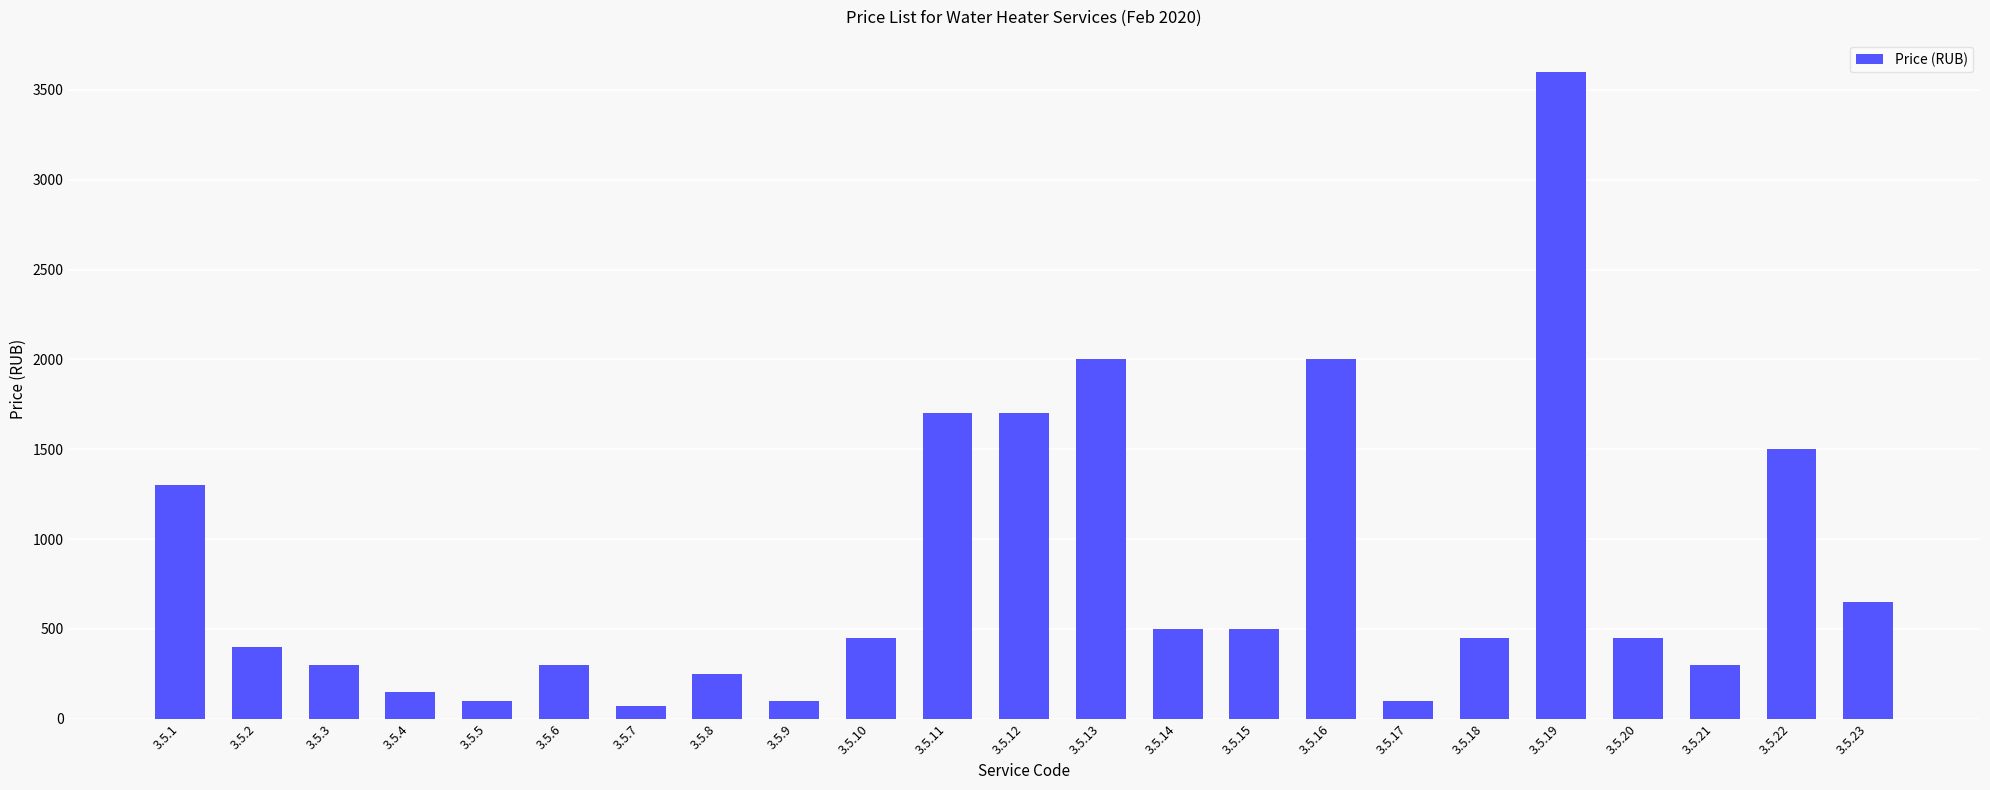

What is the sum of the values at 3.5.11 and 3.5.18?

2150